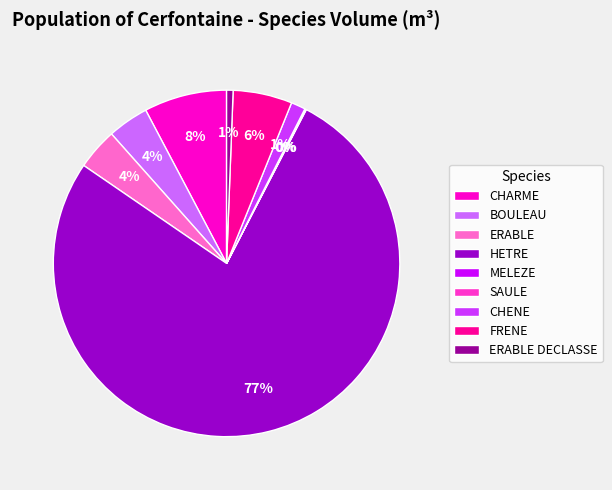

Which slice is the largest?

HETRE